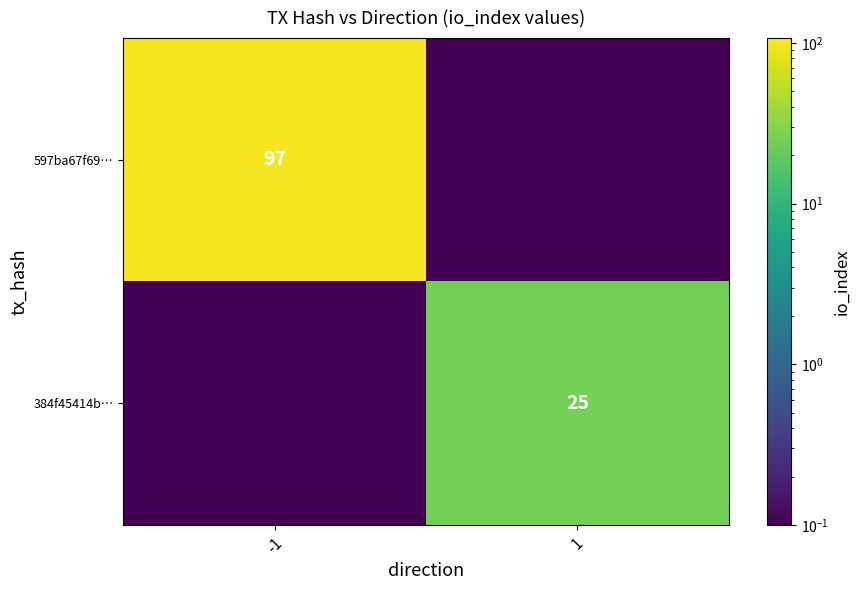

The 597ba67f69… series shows 54.9 at -1. True or false?

False